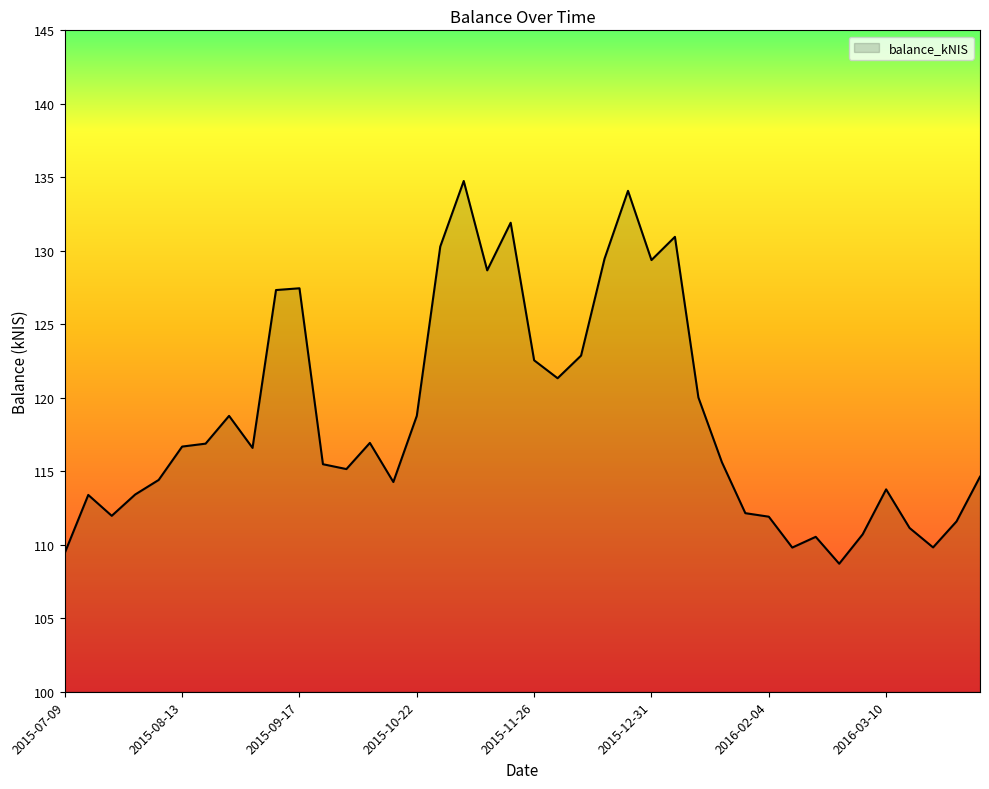

What is the difference between the maximum and minimum values?

26.0